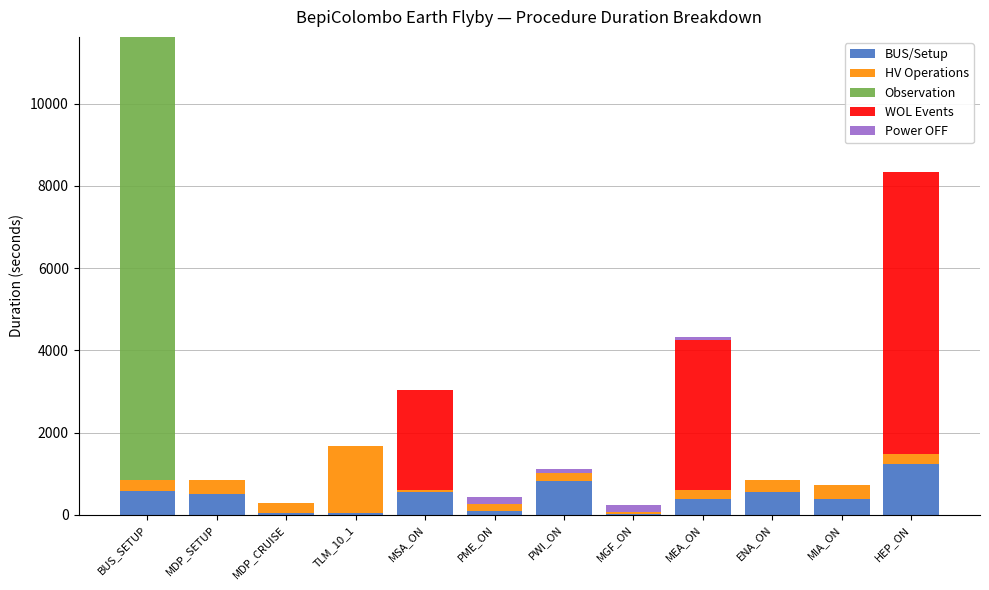

What is the highest value of the BUS/Setup series?

1230